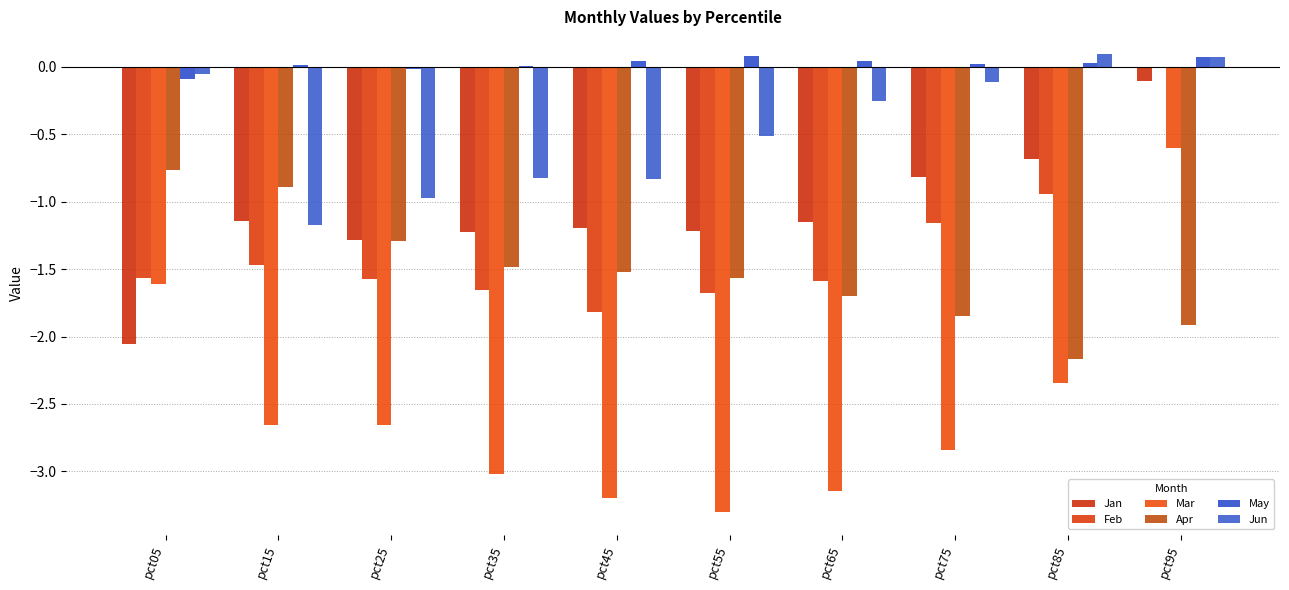

What is the total value across all series at pct15?

-7.3